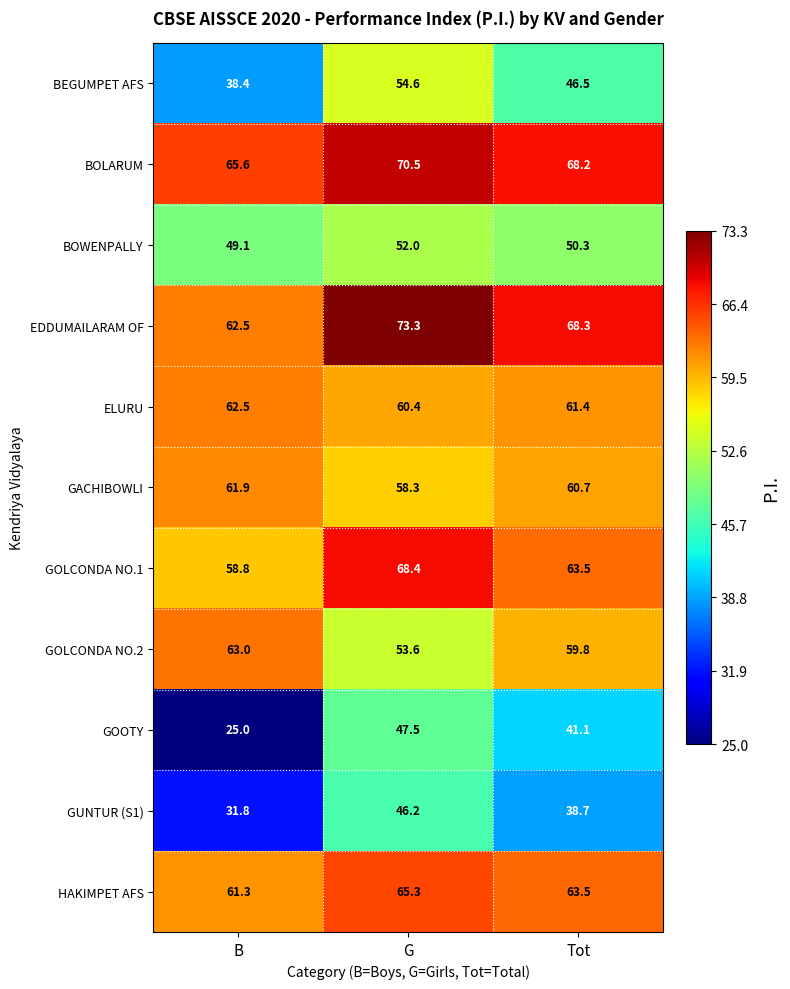

At which label does GOLCONDA NO.1 first exceed 63?

G